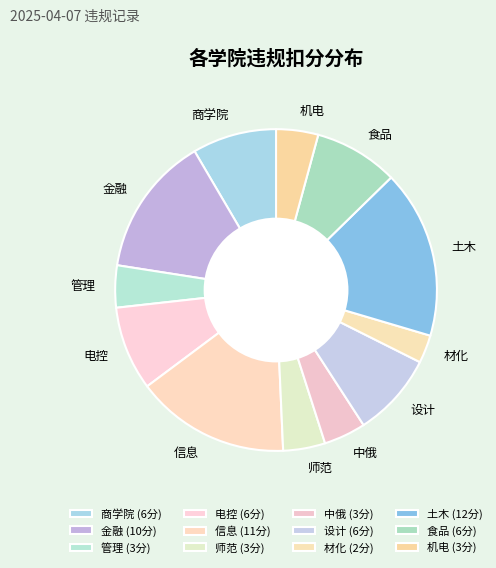

What is the largest slice in the pie chart?

土木